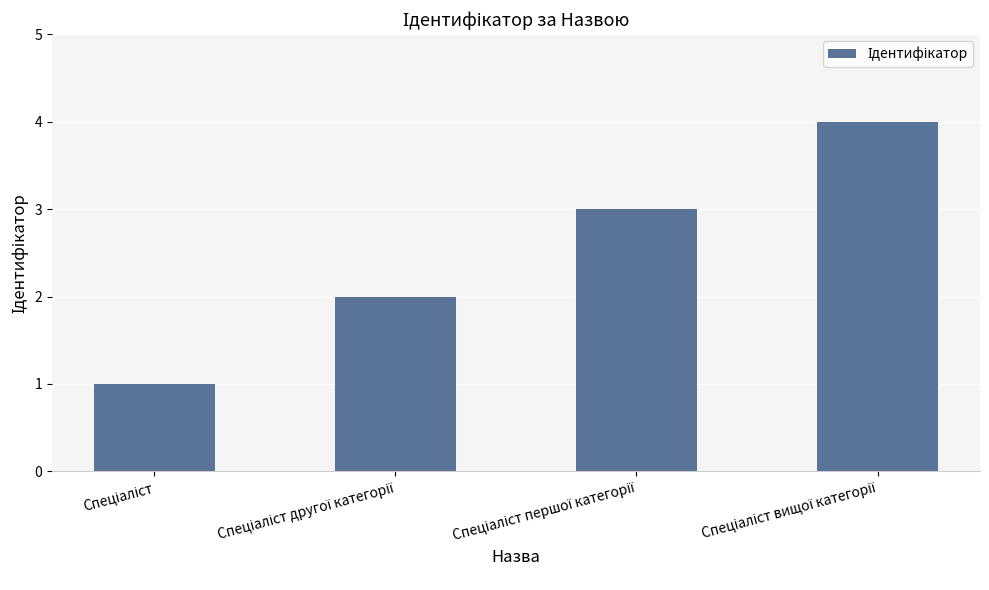

How many values are below 3?

2